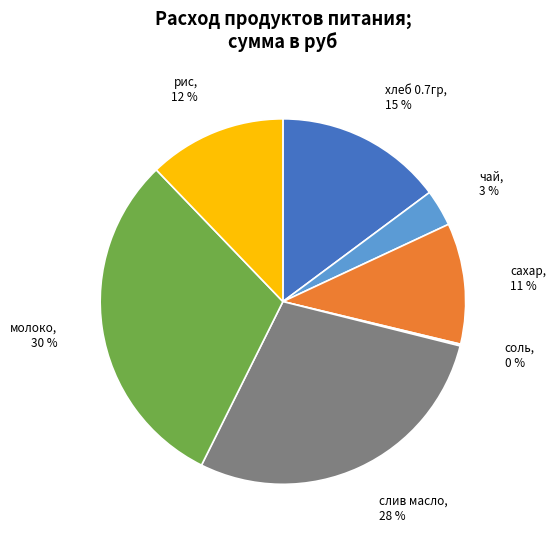

To the nearest percent, what is the difference between the largest and smallest slice percentages?

30%